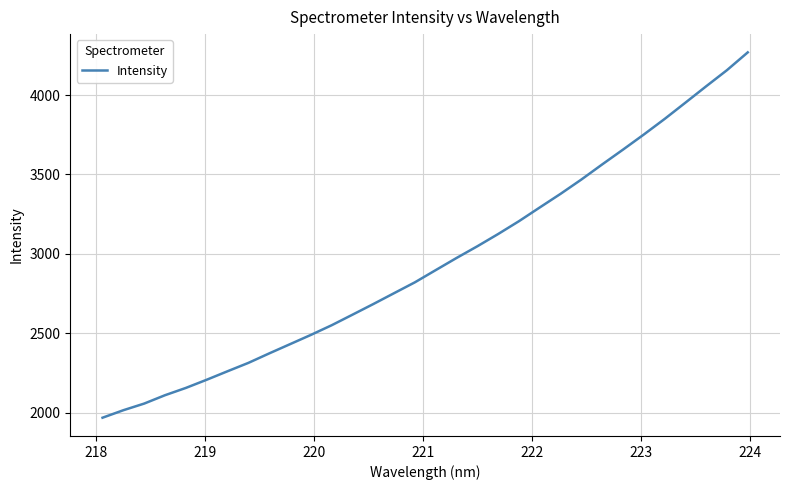

What is the minimum value shown in the chart?

1969.1